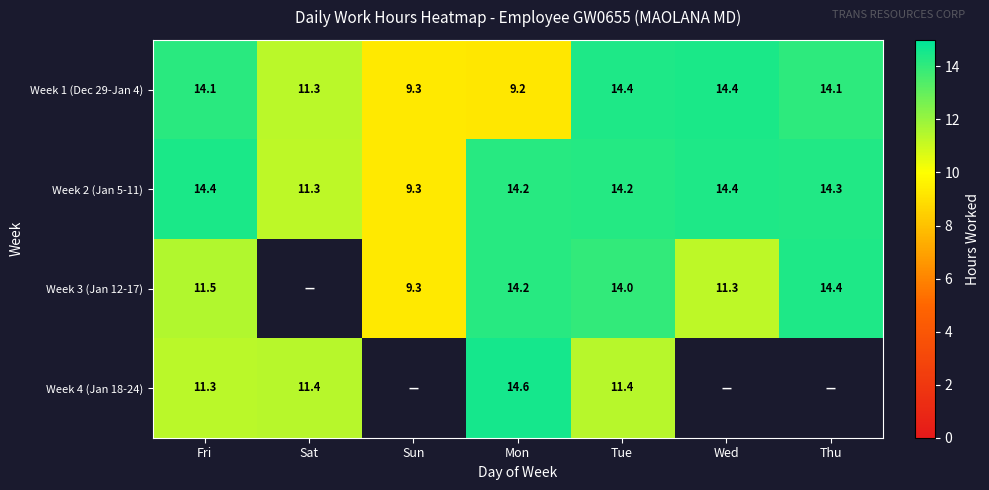

How many distinct data groups are displayed?

4